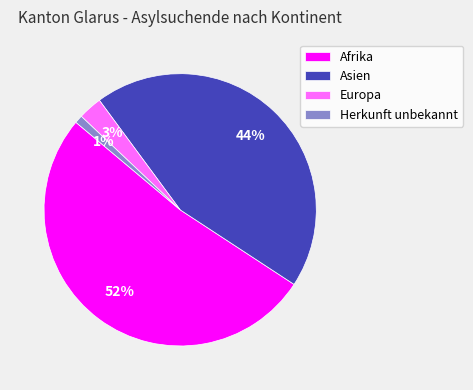

Does any single category account for the majority?

Yes